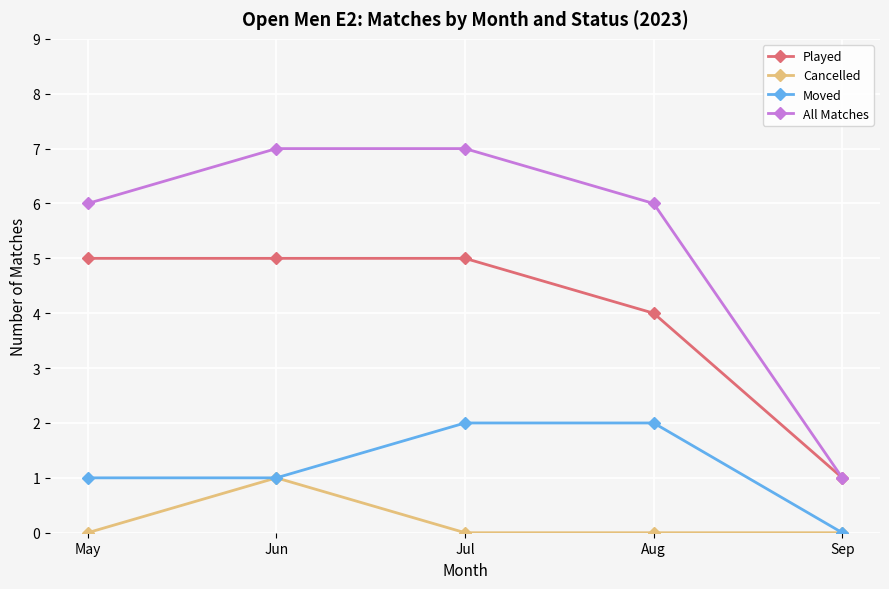

At how many categories does at least one series exceed 2?

4